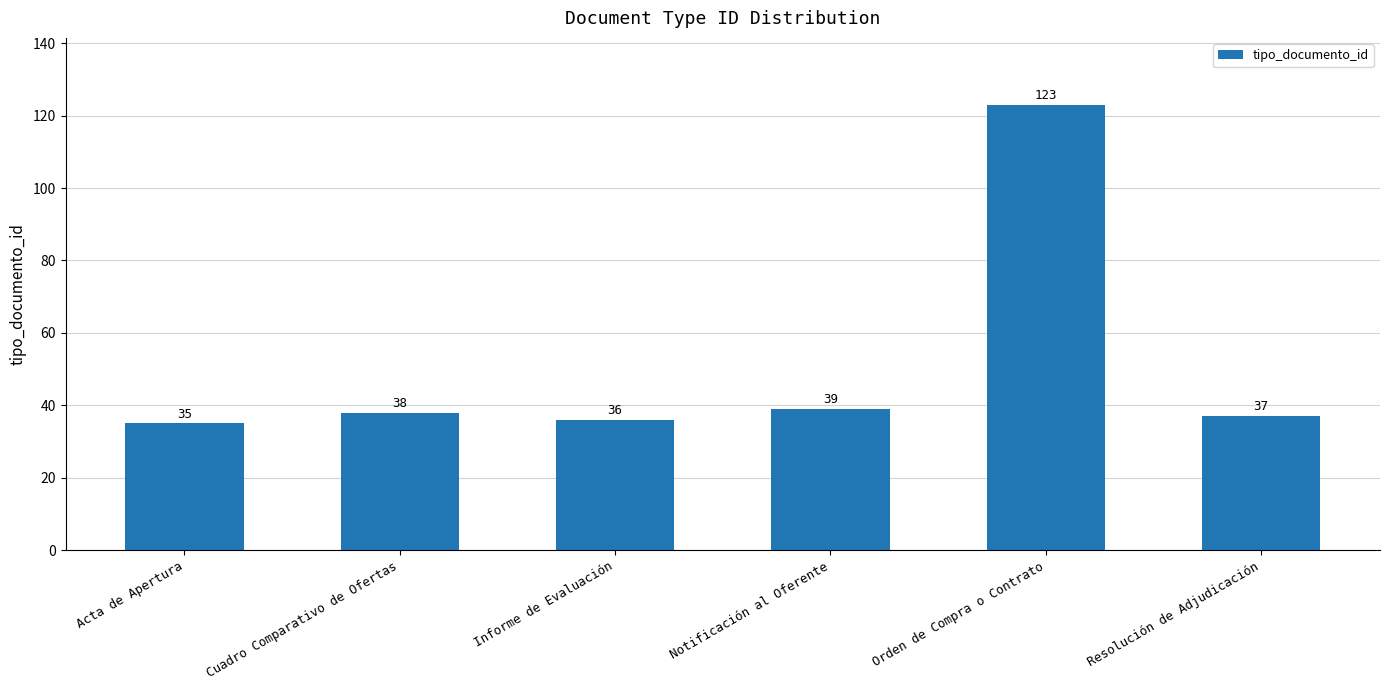

Reading left to right, transcribe all the data shown in this chart.

Acta de Apertura=35	Cuadro Comparativo de Ofertas=38	Informe de Evaluación=36	Notificación al Oferente=39	Orden de Compra o Contrato=123	Resolución de Adjudicación=37